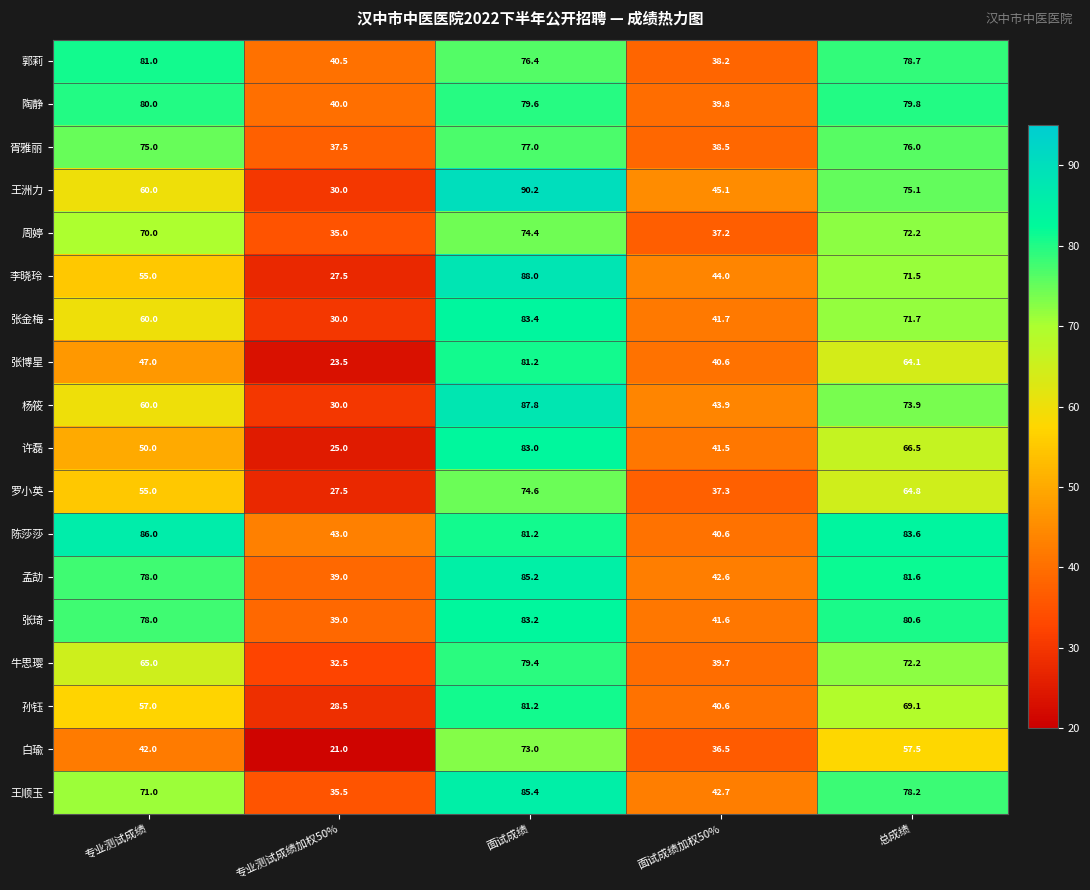

Between 面试成绩 and 总成绩, which series saw the biggest shift?

张博星